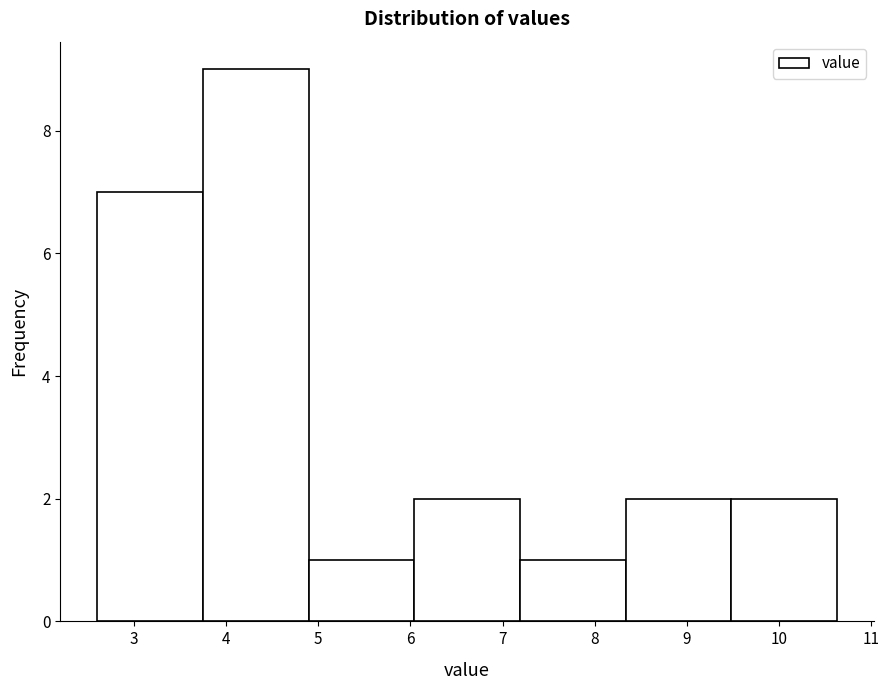

Which range on the x-axis has the tallest bar?

3.7 to 4.9